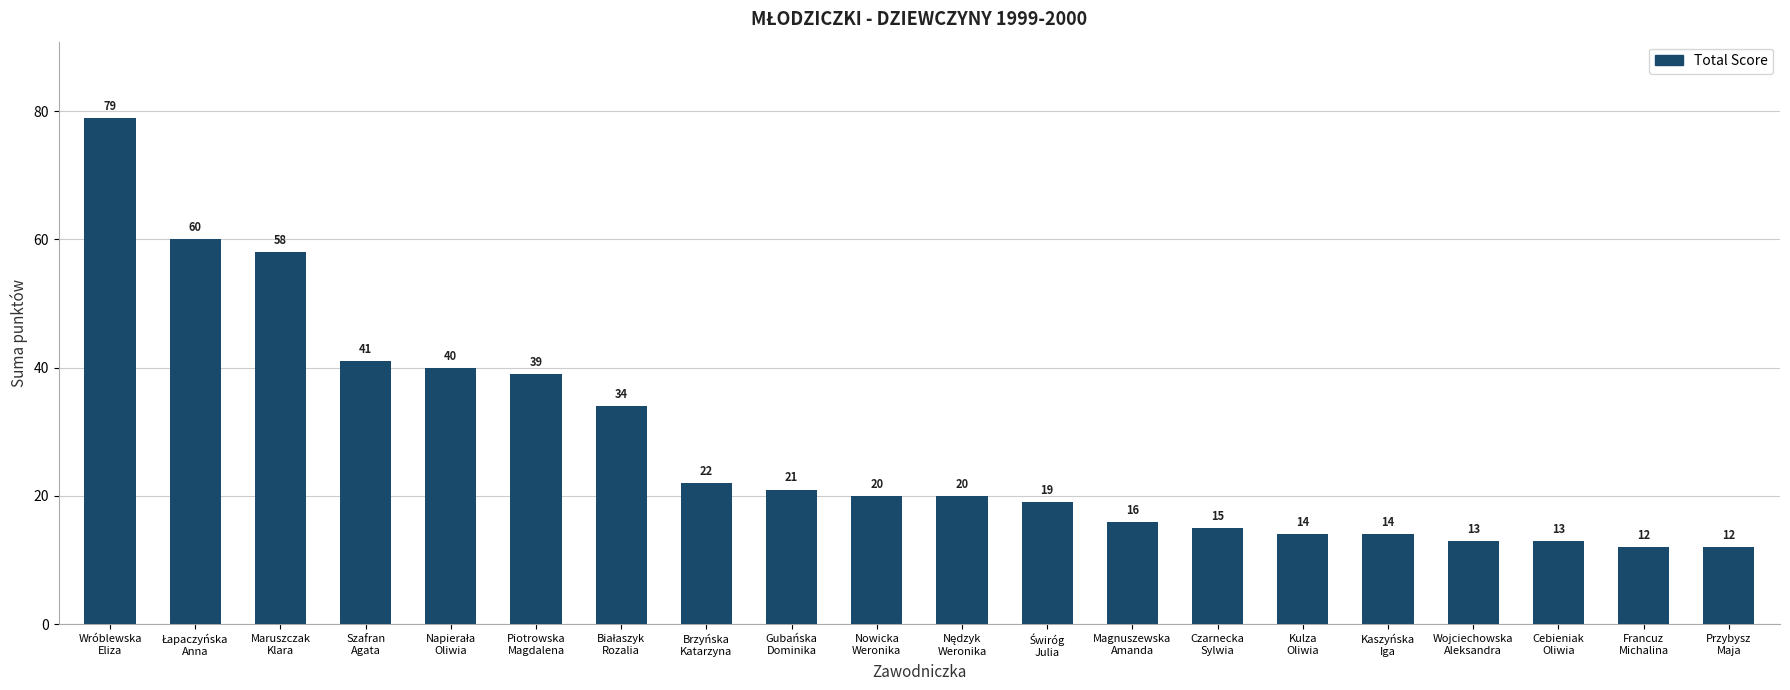

How many data points does each series have?

20